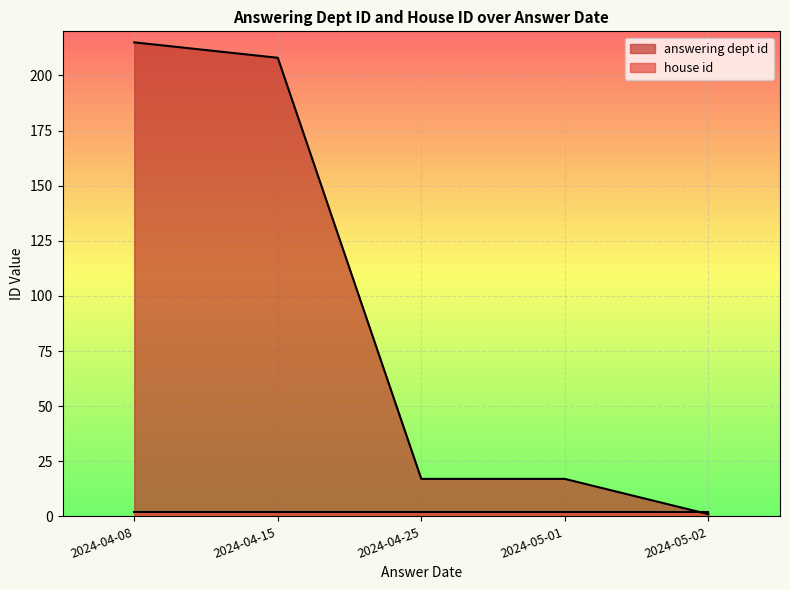

What position from the left is 2024-05-01?

4